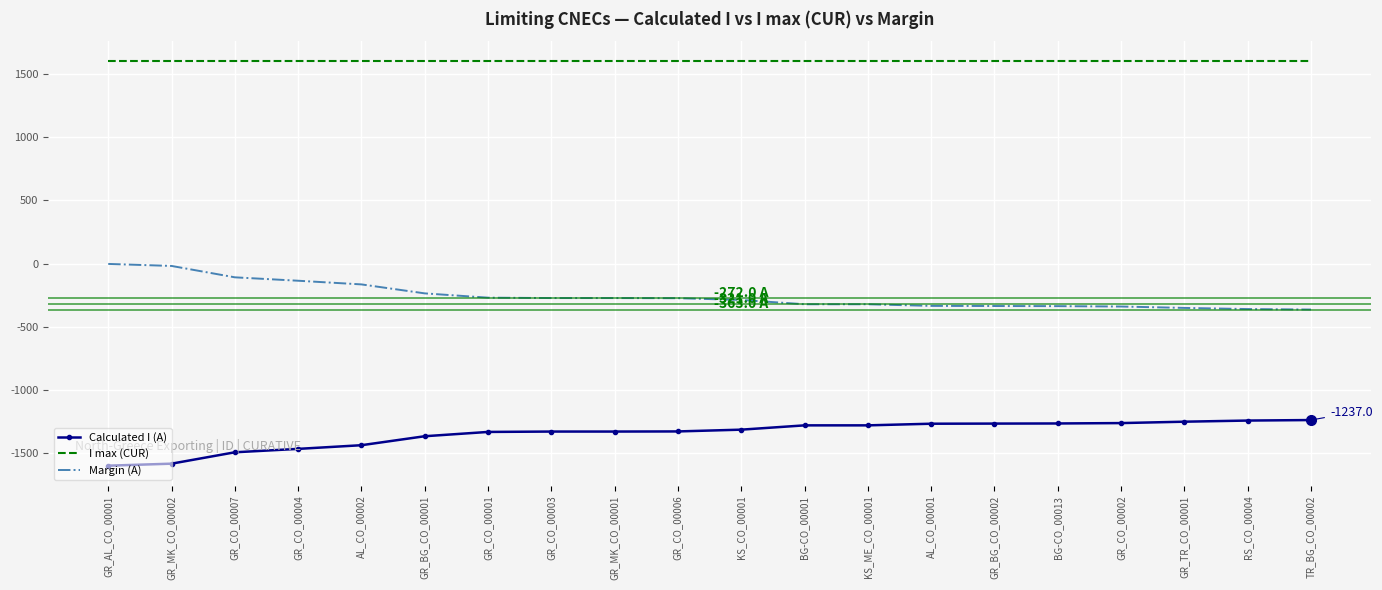

Which series has the largest total across all categories?

I max (CUR)